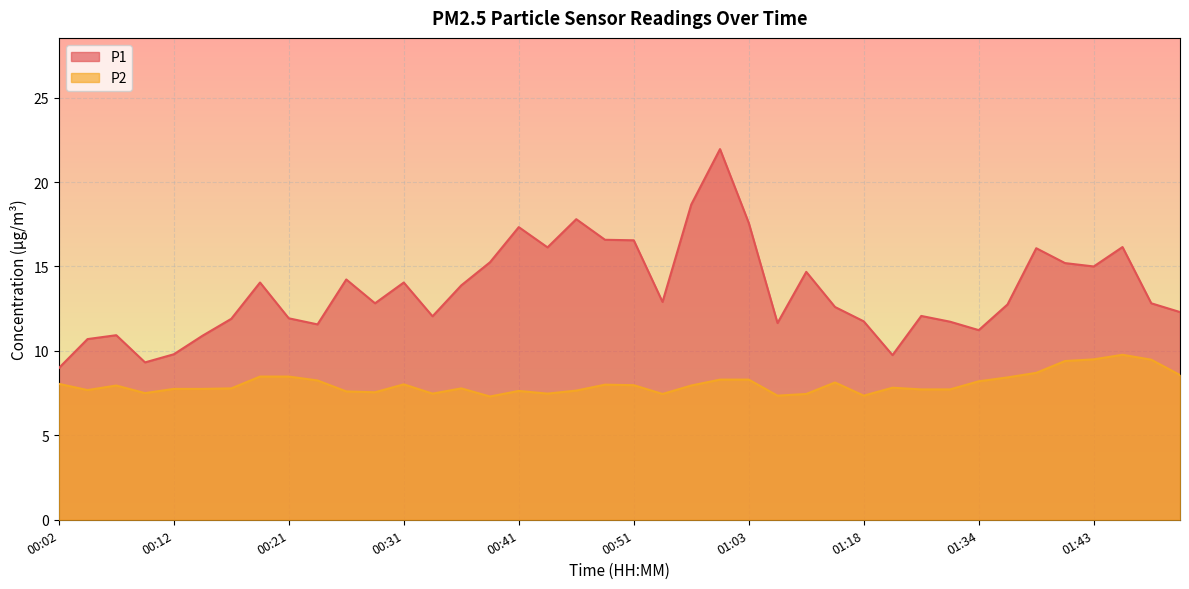

True or false: P1 and P2 intersect in this chart.

False